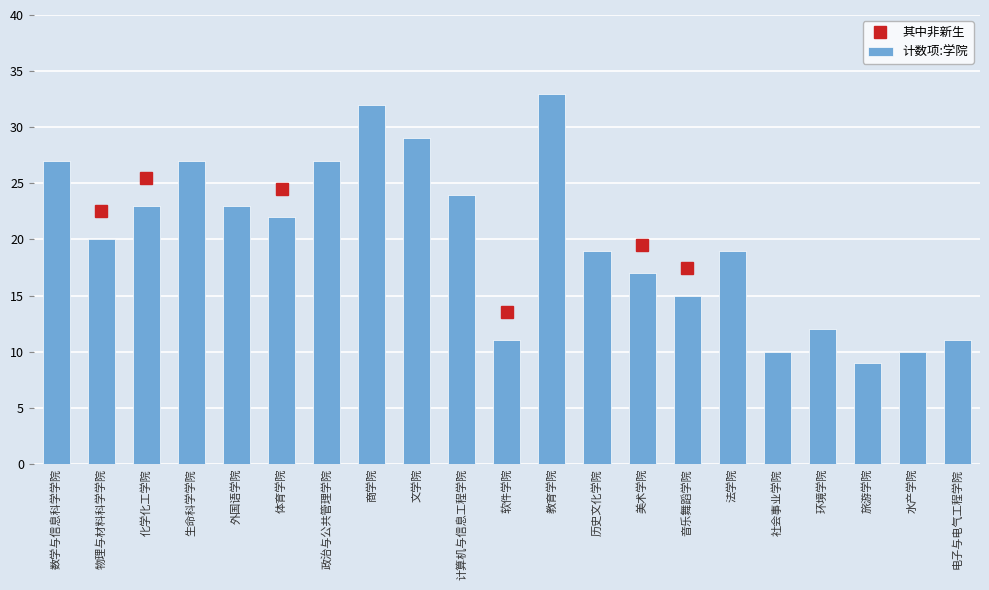

Which label corresponds to the smallest value in the chart?

旅游学院